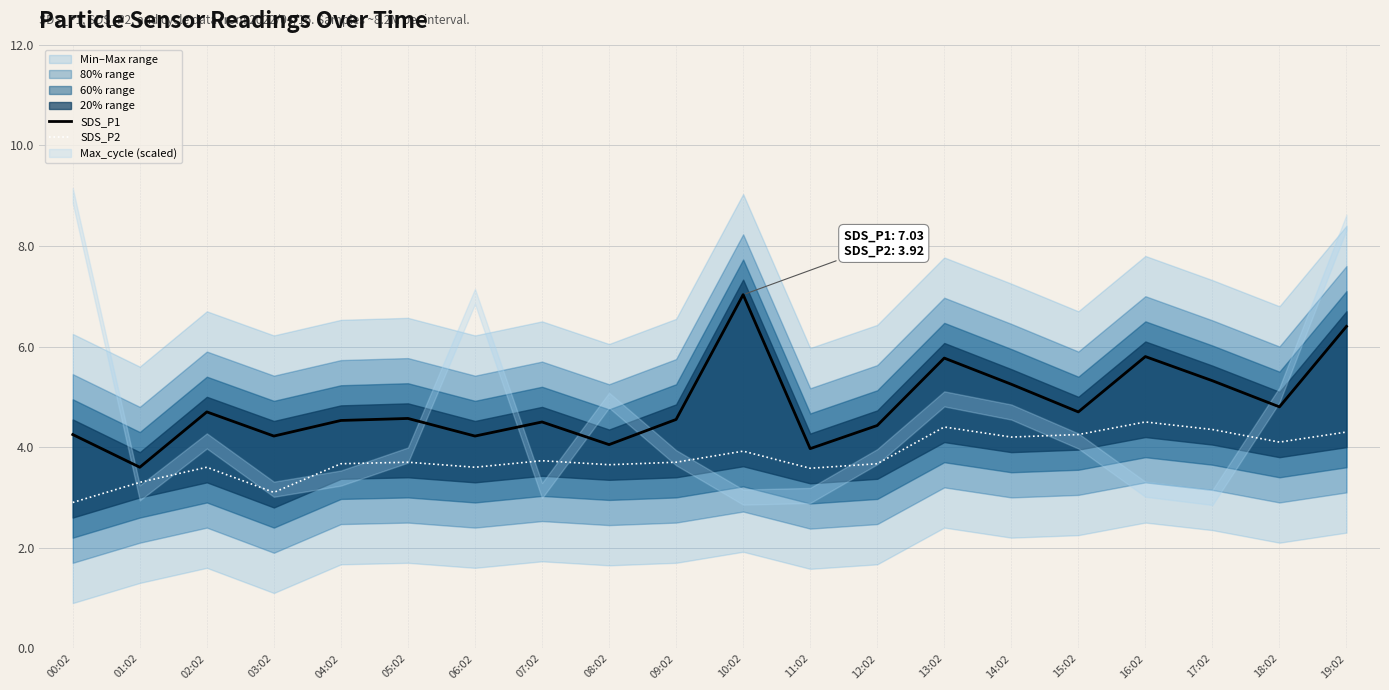

What is the label of the 9th point from the right?

11:02